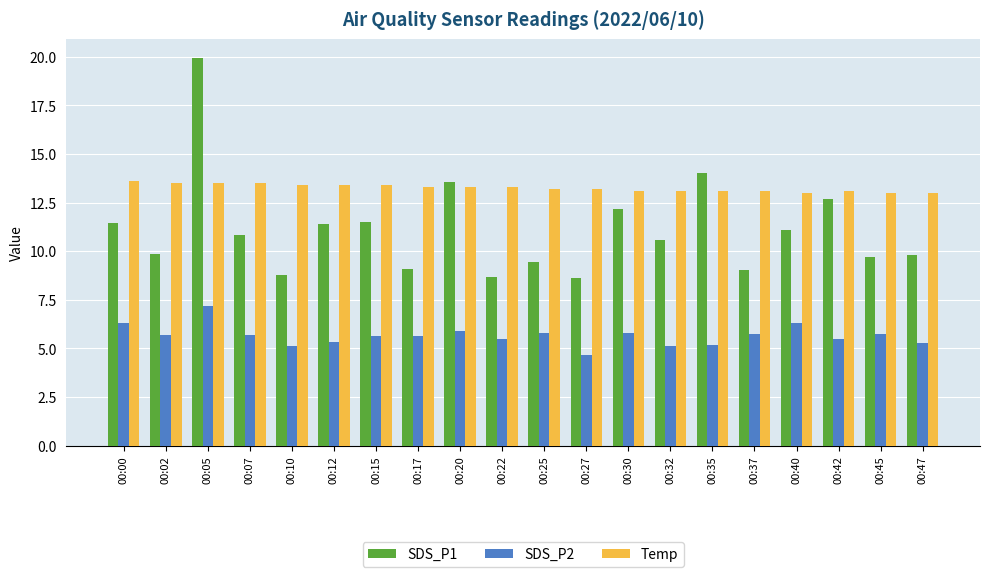

What is the highest value of the Temp series?

13.6